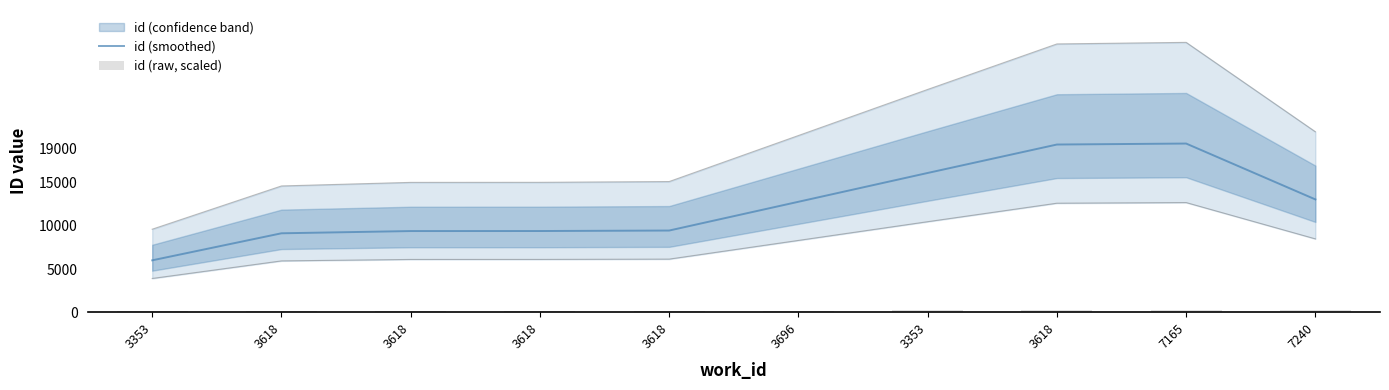

Reading left to right, what are all the values shown in this chart?

id (smoothed): 3353=6005.7	3618=9137.0	3618=9395.7	3618=9399.7	3618=9456.0	3696=12787.7	3353=16124.0	3618=19418.3	7165=19532.0	7240=13061.3
id (raw, scaled): 3353=103.5	3618=112.7	3618=112.7	3618=112.8	3618=112.8	3696=114.8	3353=232.8	3618=232.9	7165=233.4	7240=236.9